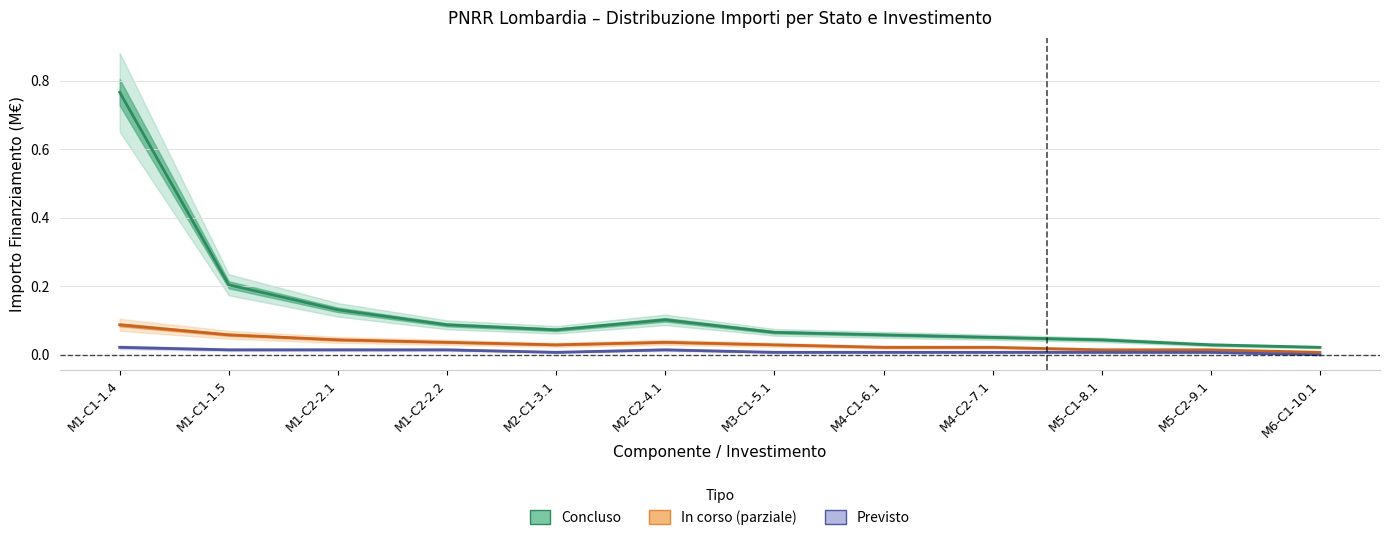

Is the value of In corso at M4-C1-6.1 greater than the value of Concluso at M5-C2-9.1?

No